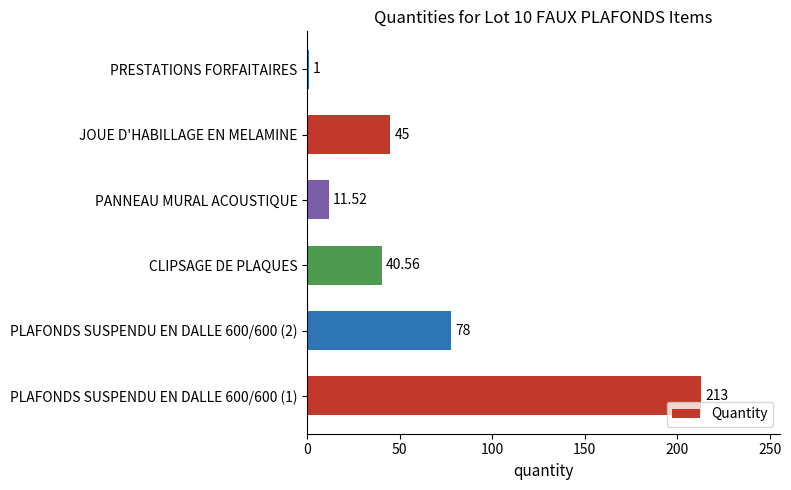

What is the difference between the maximum and minimum values?

212.0